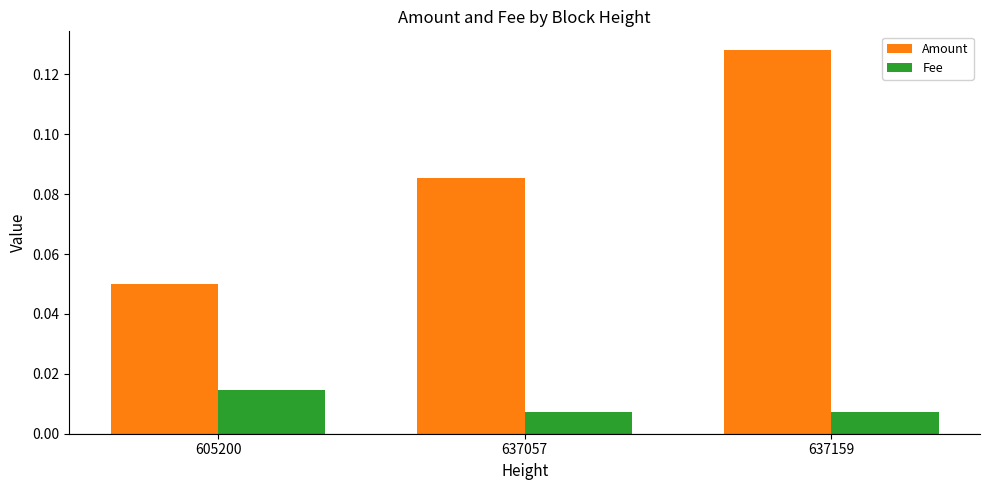

How many bars are there in each group?

2